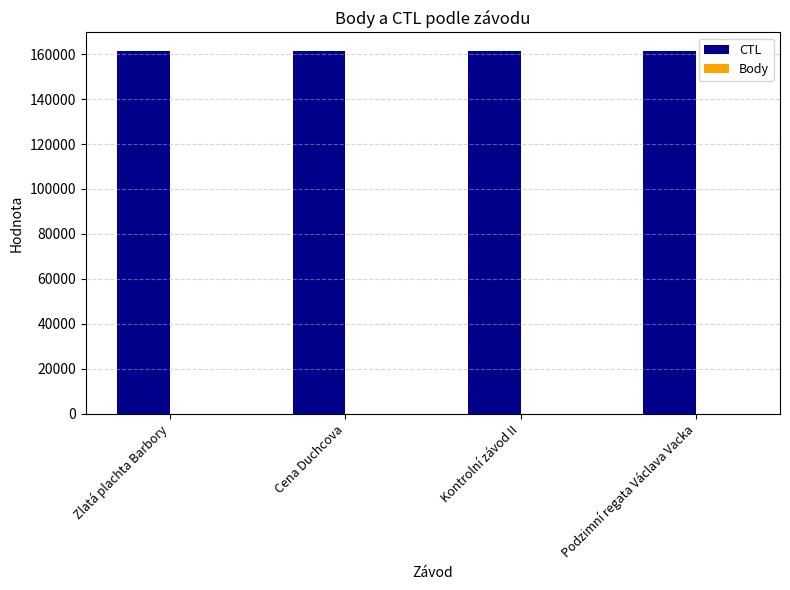

True or false: CTL has a value of 161613 at Cena Duchcova.

True